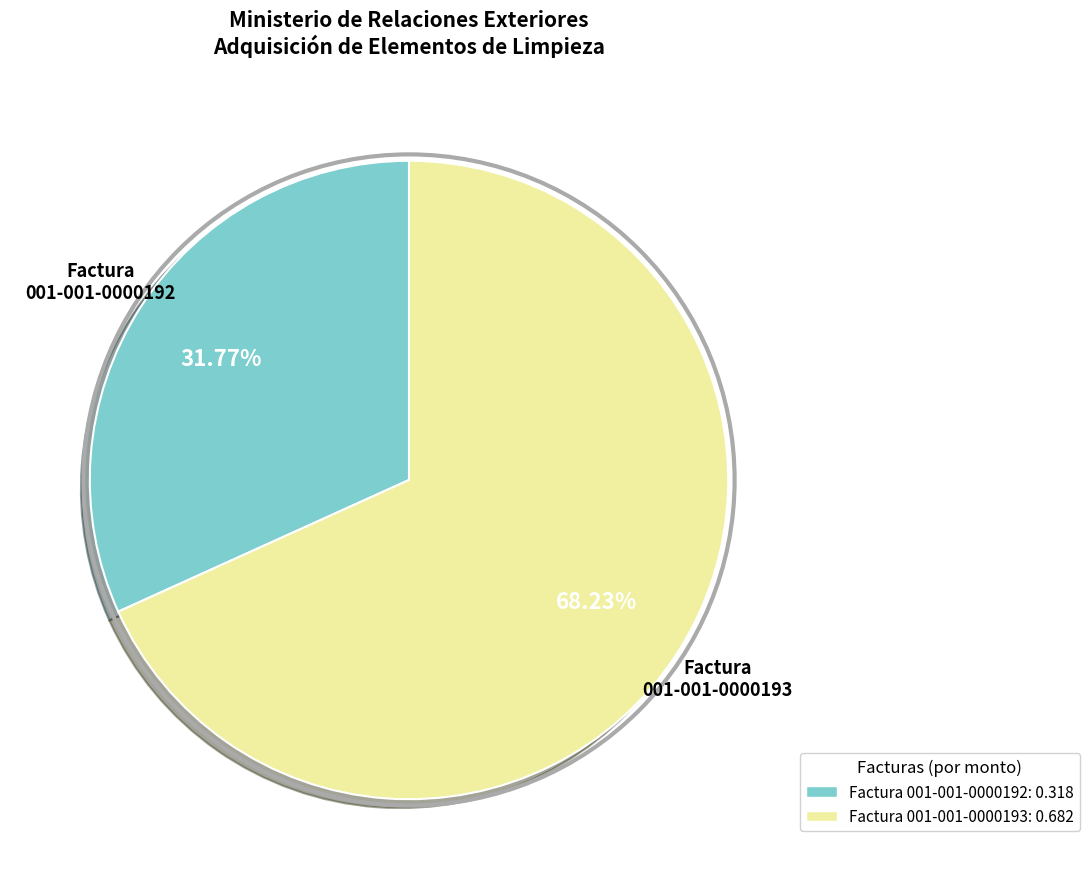

Do Factura 001-001-0000193 and Factura 001-001-0000192 together represent more than half of the pie?

Yes